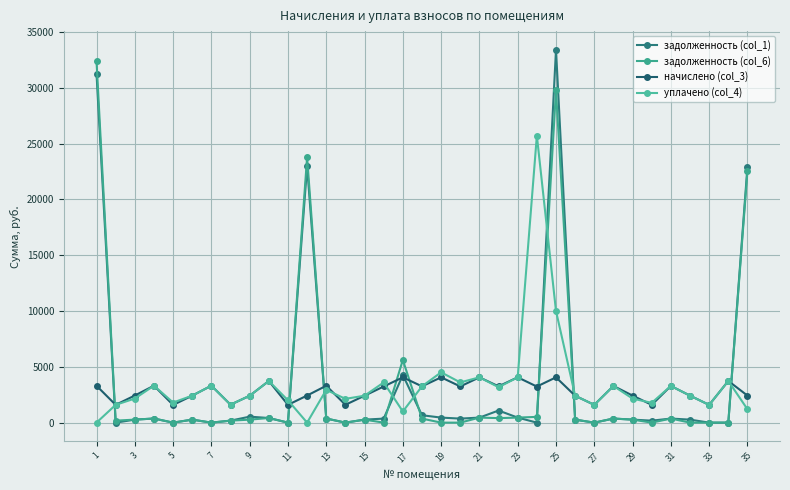

How many intersections are there between задолженность (col_6) and задолженность (col_1)?

3